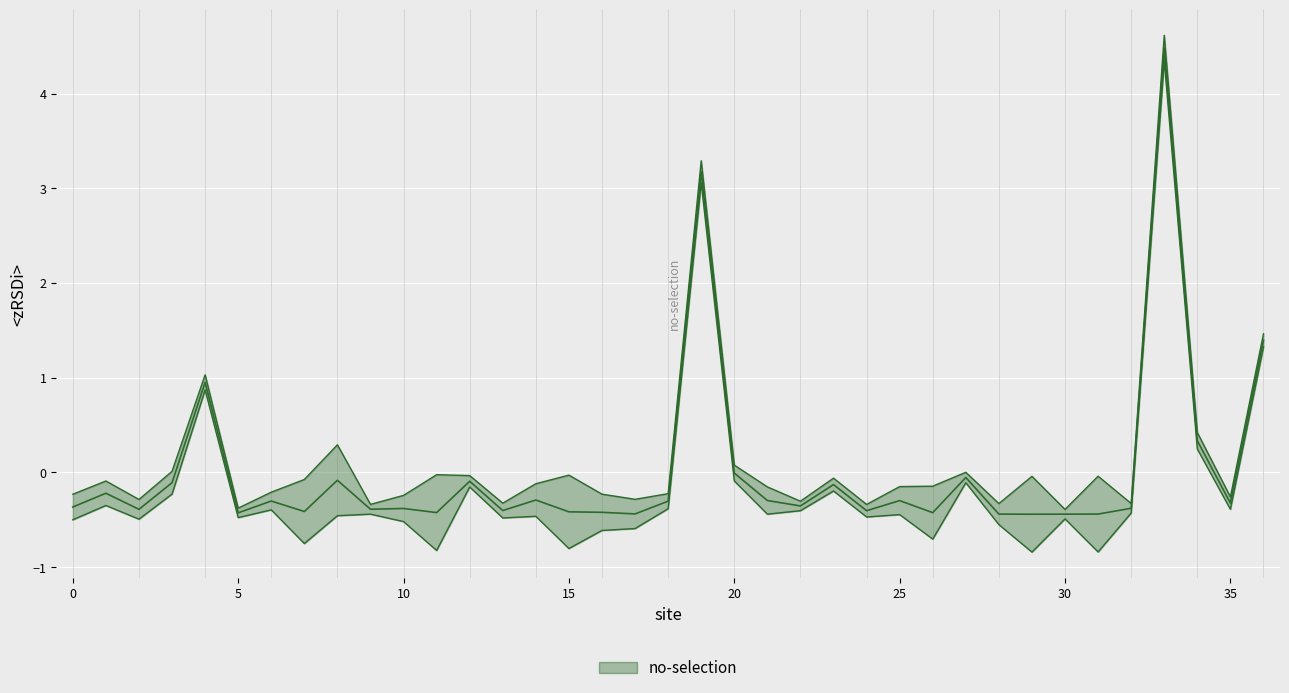

What is the smallest value displayed?

-0.8